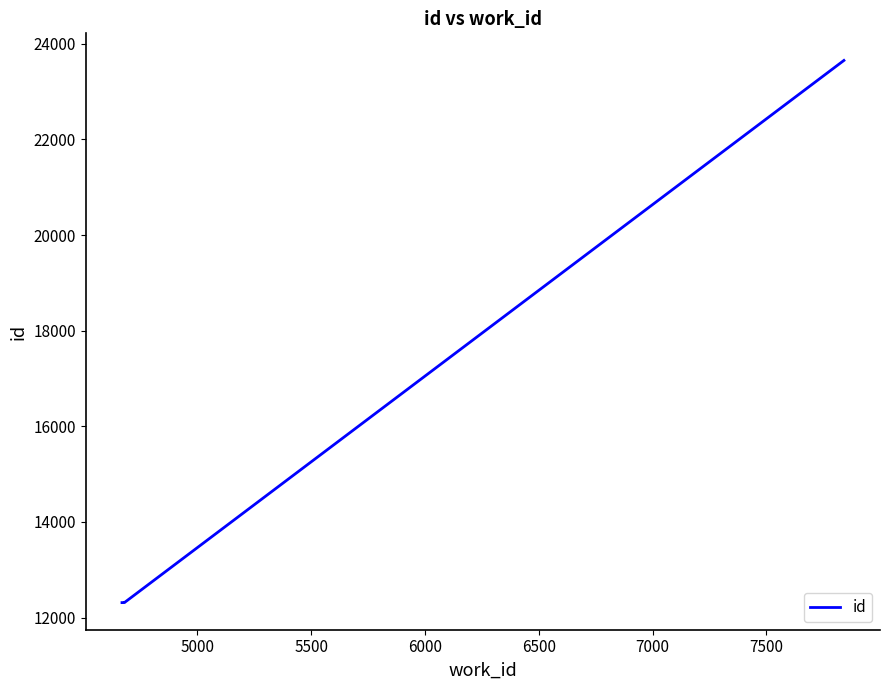

What is the average value?

15149